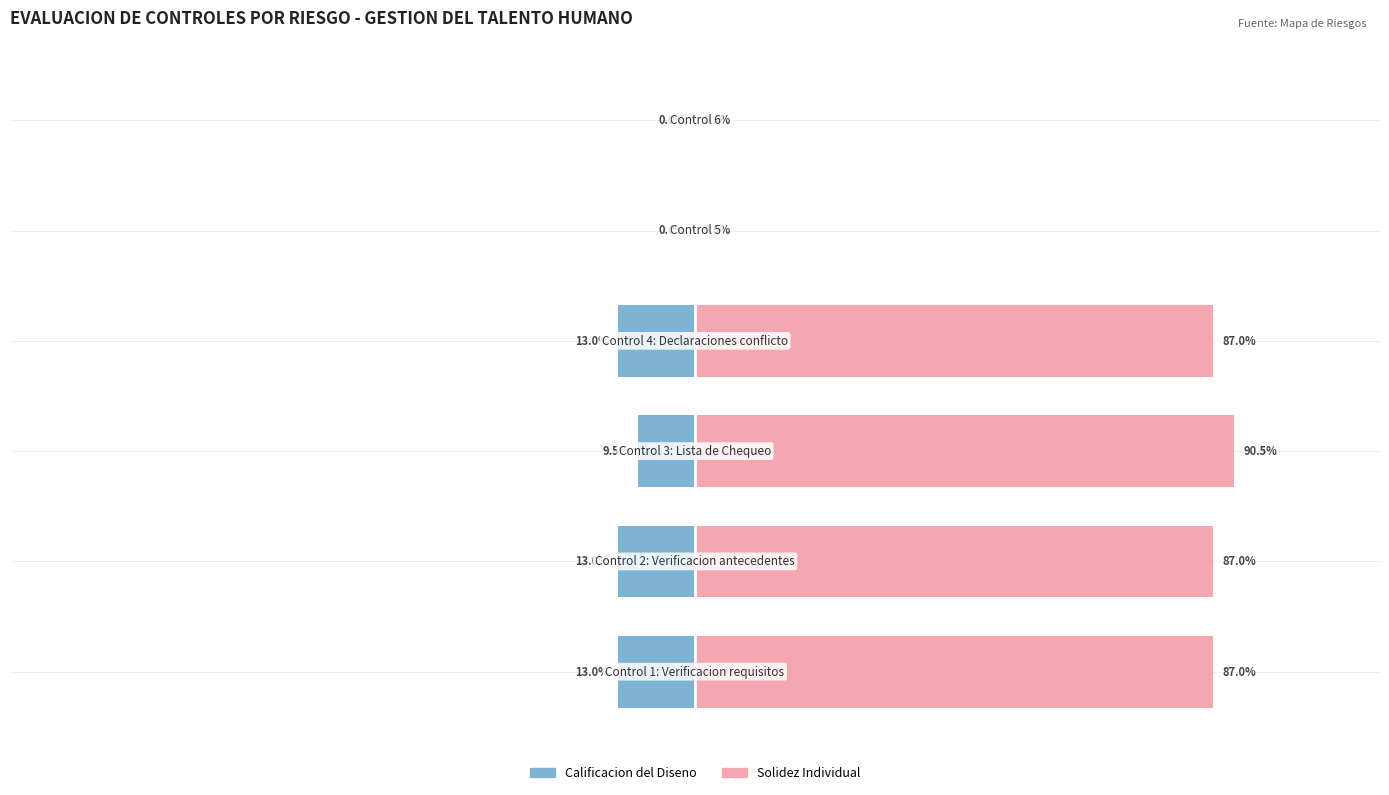

Which series changed the most between 2 and 5?

Solidez Individual